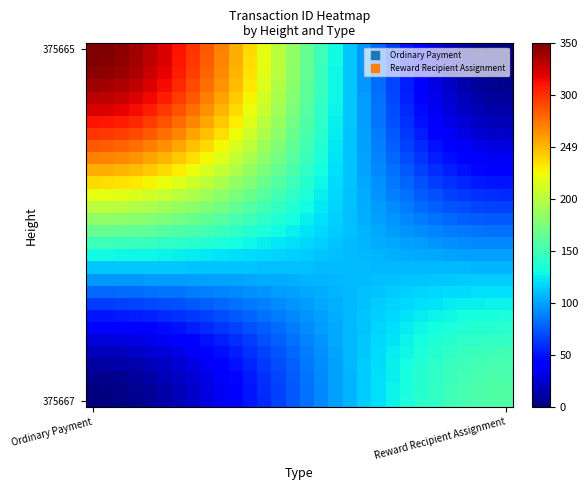

At how many categories does at least one series exceed 0?

30